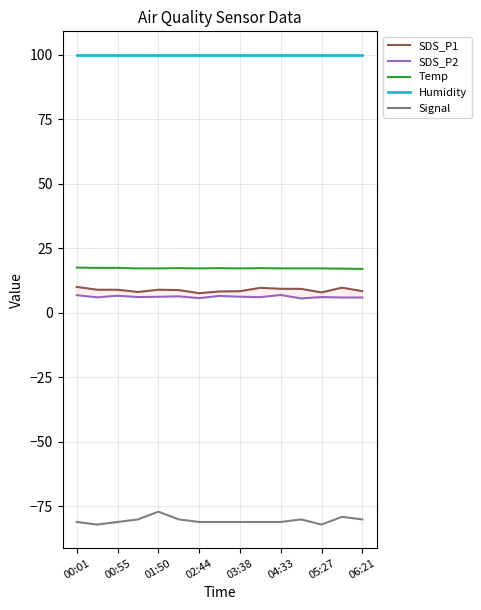

Is the value of Humidity at 00:01 greater than the value of Temp at 04:33?

Yes